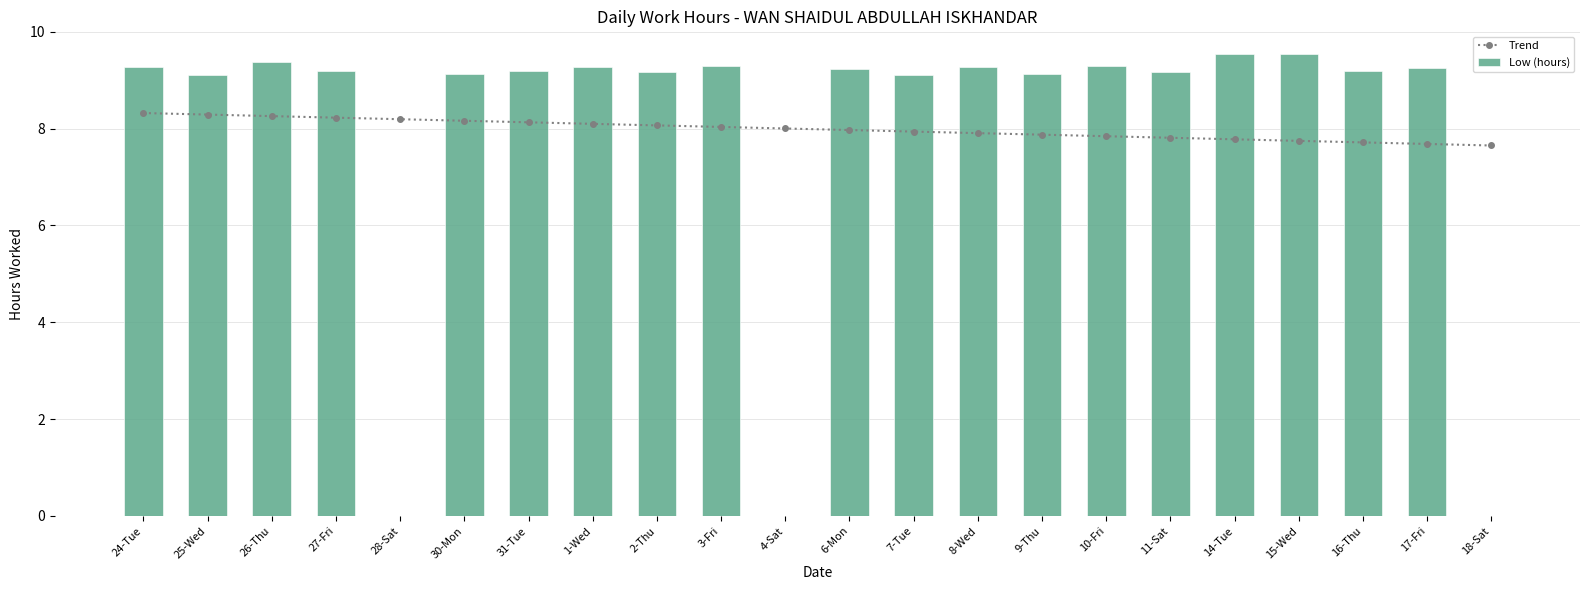

Reading left to right, extract all data points from this chart.

Trend: 24-Tue=8.3	25-Wed=8.3	26-Thu=8.3	27-Fri=8.2	28-Sat=8.2	30-Mon=8.2	31-Tue=8.1	1-Wed=8.1	2-Thu=8.1	3-Fri=8.0	4-Sat=8.0	6-Mon=8.0	7-Tue=7.9	8-Wed=7.9	9-Thu=7.9	10-Fri=7.8	11-Sat=7.8	14-Tue=7.8	15-Wed=7.7	16-Thu=7.7	17-Fri=7.7	18-Sat=7.6
Low (hours): 24-Tue=9.3	25-Wed=9.1	26-Thu=9.4	27-Fri=9.2	28-Sat=0.0	30-Mon=9.1	31-Tue=9.2	1-Wed=9.3	2-Thu=9.2	3-Fri=9.3	4-Sat=0.0	6-Mon=9.2	7-Tue=9.1	8-Wed=9.3	9-Thu=9.1	10-Fri=9.3	11-Sat=9.2	14-Tue=9.5	15-Wed=9.5	16-Thu=9.2	17-Fri=9.2	18-Sat=0.0